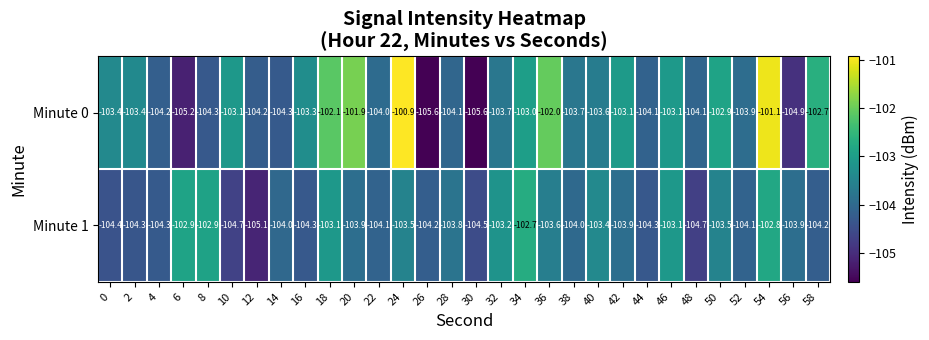

What is the maximum value shown in the chart?

-100.9